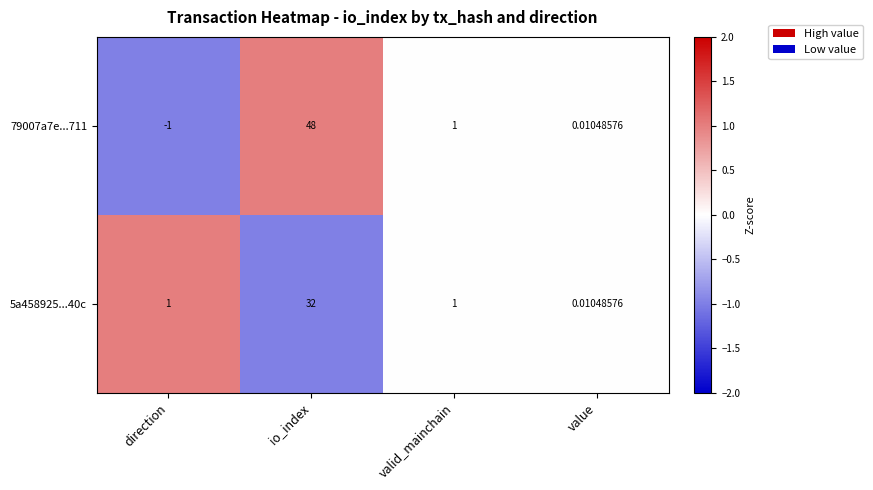

How many values in 79007a7e...711 are below zero?

1